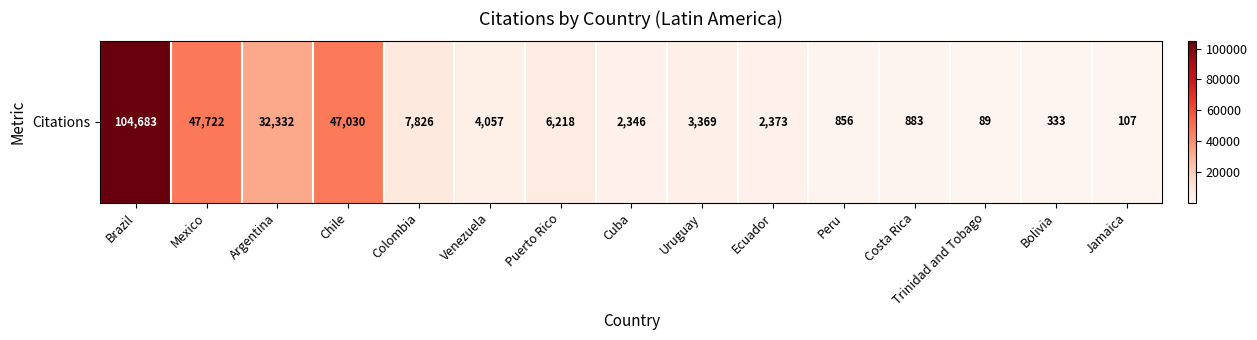

What is the minimum value shown in the chart?

89